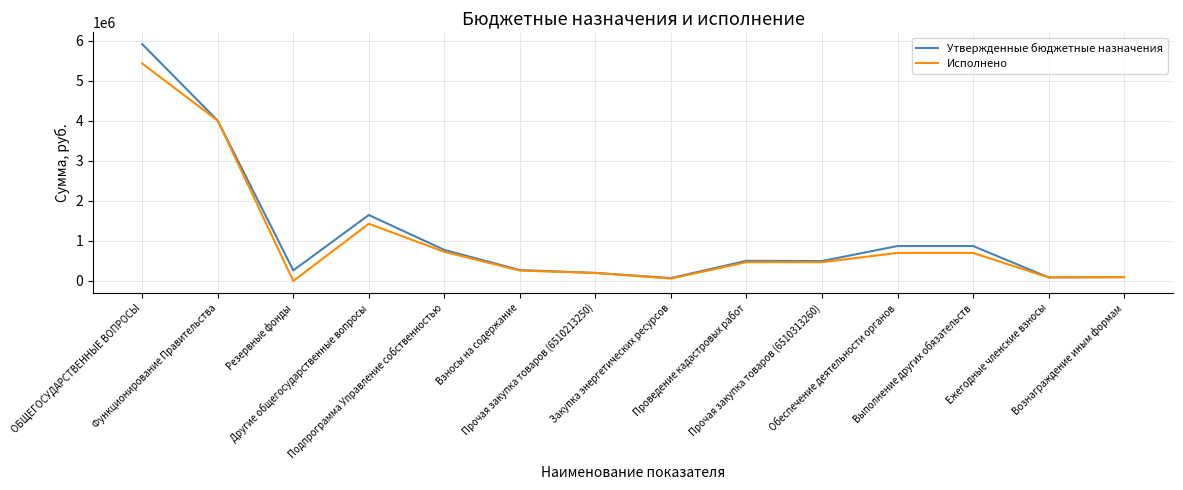

List the series in order of their peak value, highest first.

Утвержденные бюджетные назначения, Исполнено